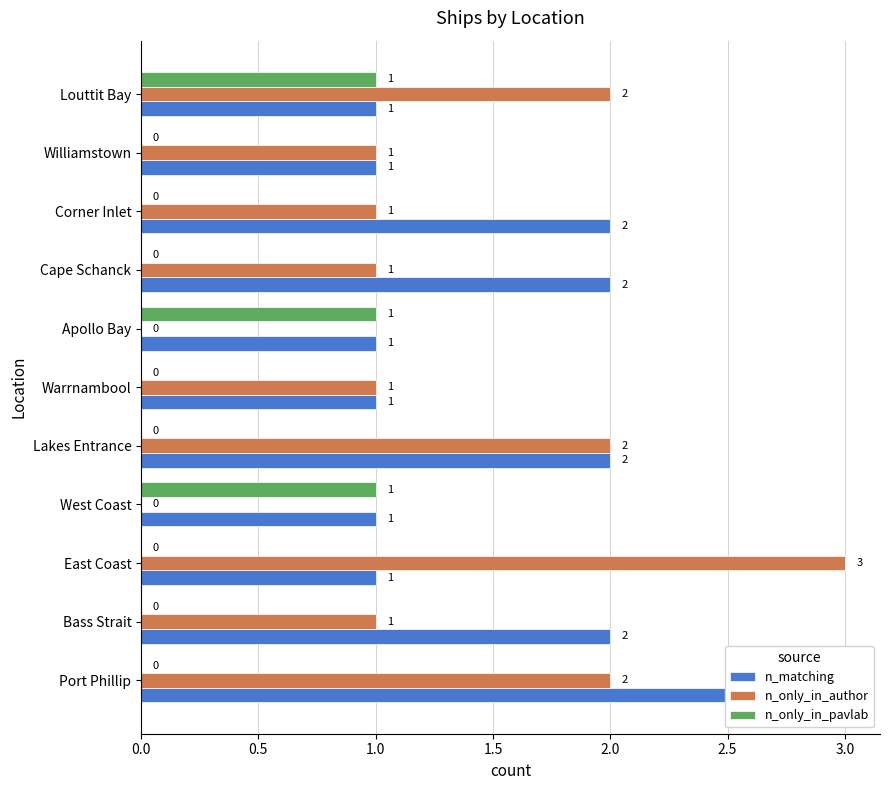

Reading right to left, transcribe all the data shown in this chart.

n_matching: 1	1	2	2	1	1	2	1	1	2	3
n_only_in_author: 2	1	1	1	0	1	2	0	3	1	2
n_only_in_pavlab: 1	0	0	0	1	0	0	1	0	0	0